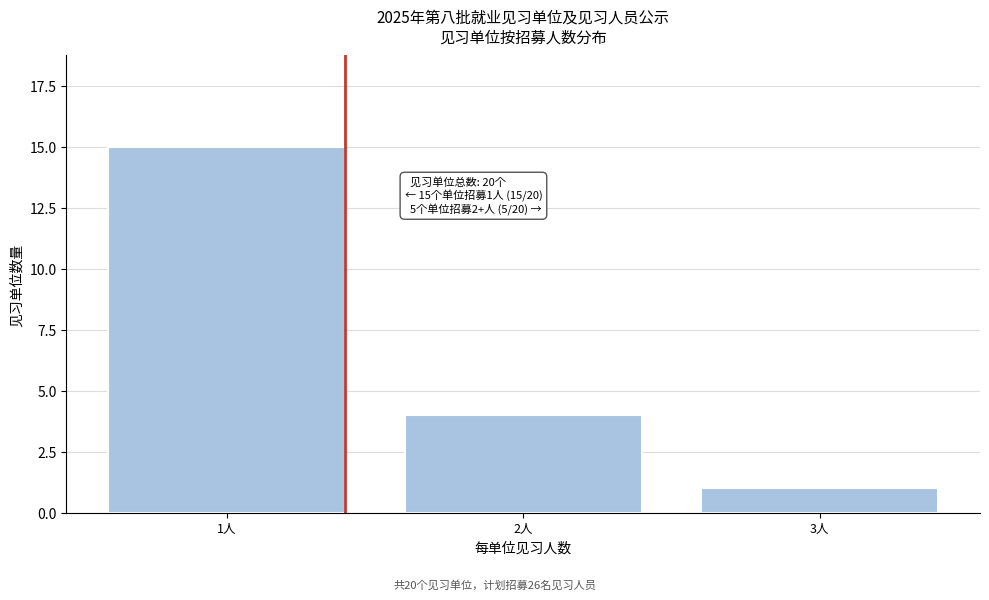

Reading right to left, transcribe all the data shown in this chart.

1	4	15